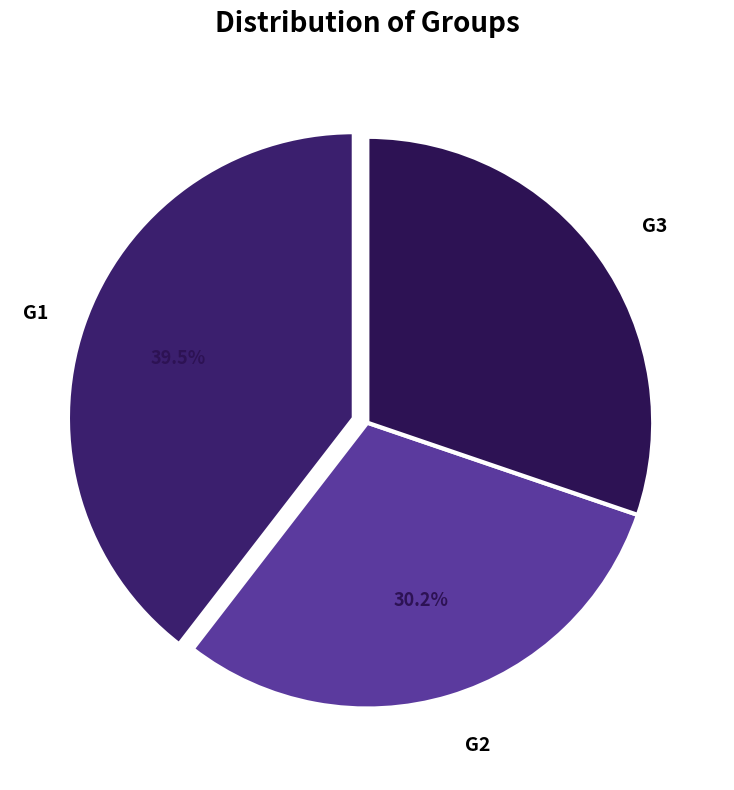

What percentage is the G3 slice, to the nearest percent?

30%